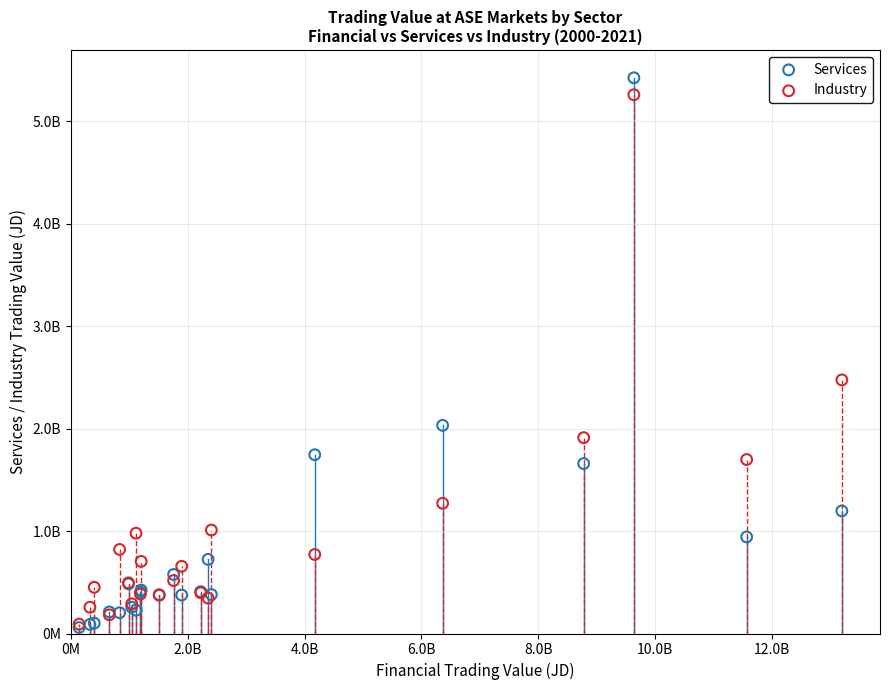

Which series has the widest spread of Y values?

Services